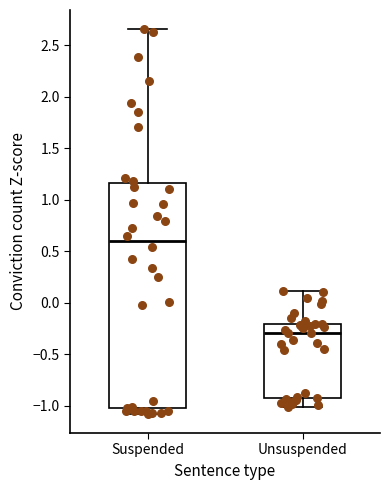

Comparing the boxes themselves (not the whiskers), which one is the tallest?

Suspended